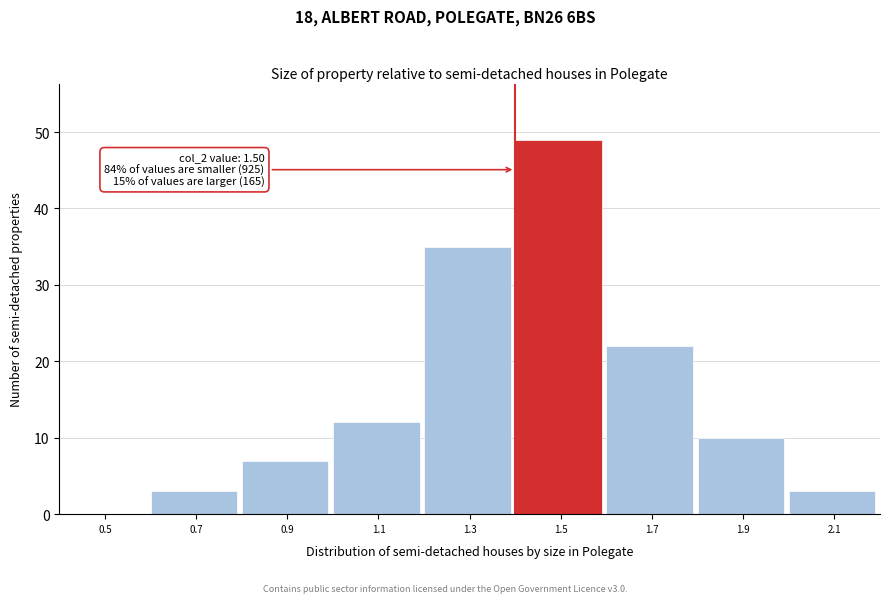

Reading left to right, list all the values displayed in this chart.

0.5=0	0.7=3	0.9=7	1.1=12	1.3=35	1.5=49	1.7=22	1.9=10	2.1=3